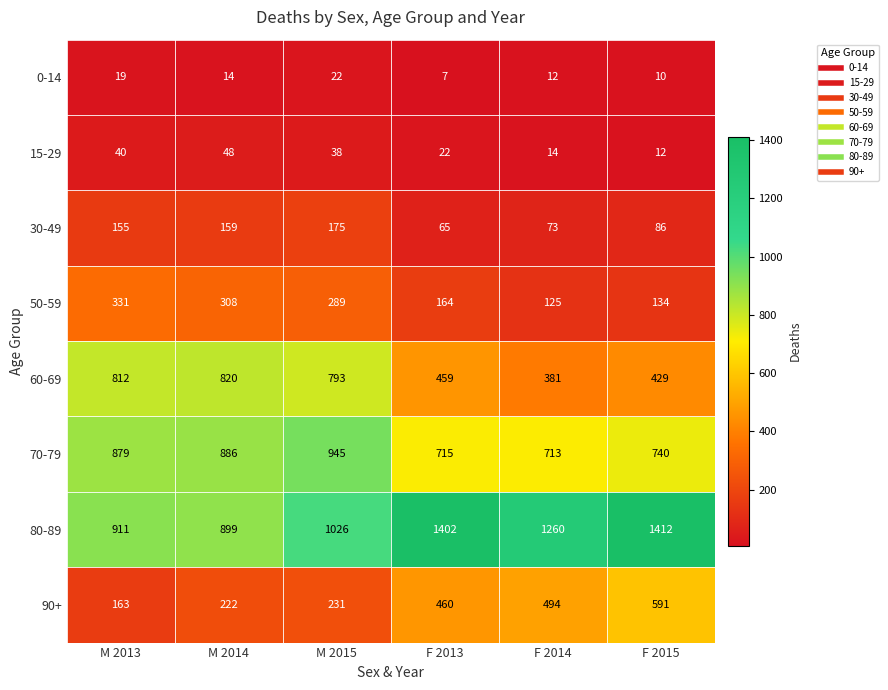

Which category has the lowest value across all series?

F 2013